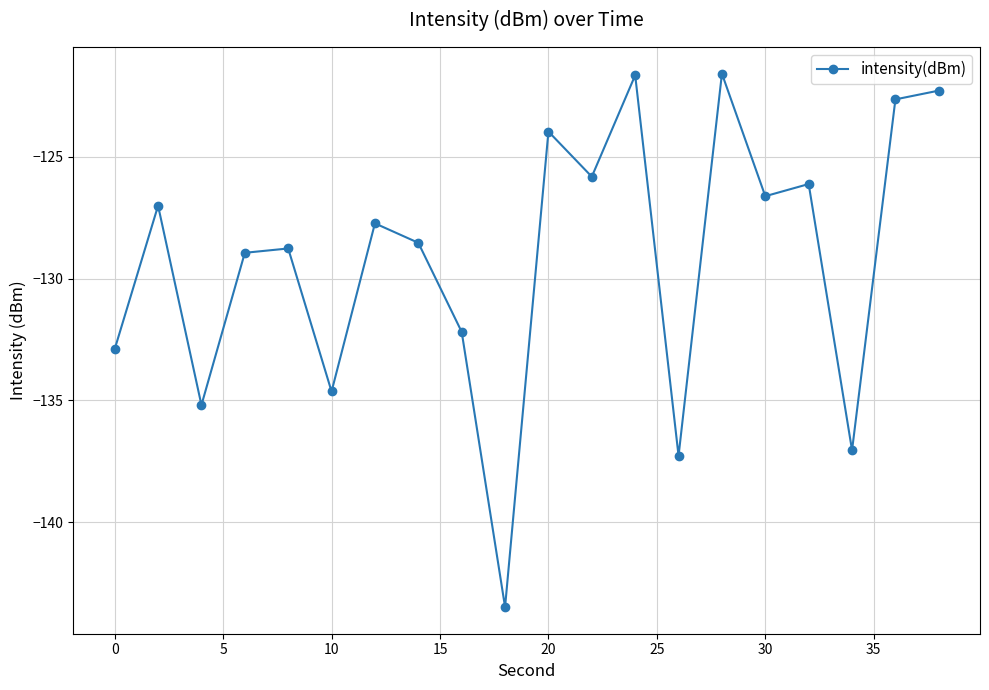

What is the average value?

-129.2